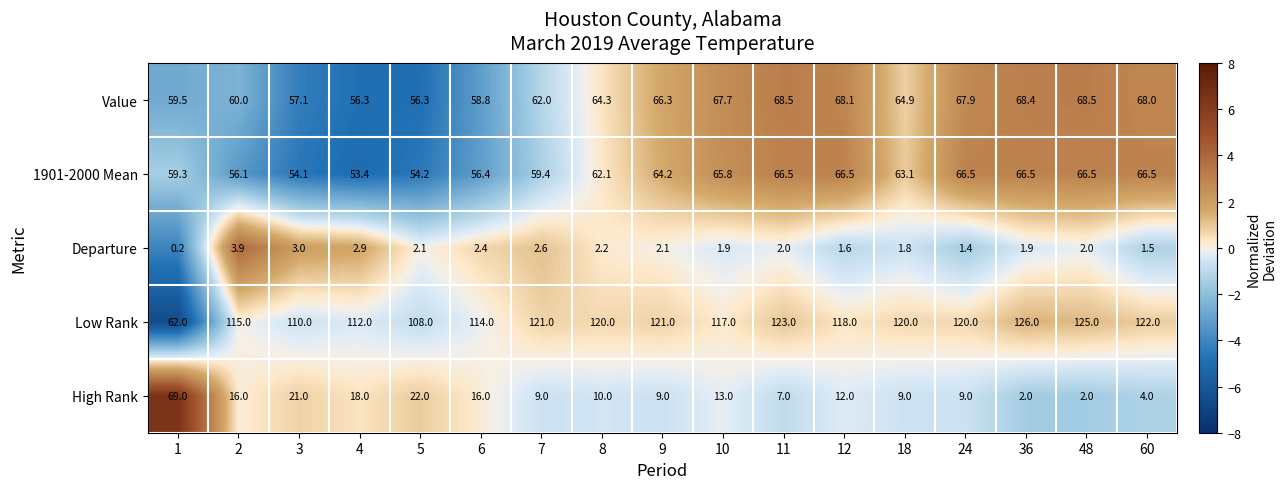

How many values in the Departure series are below 2?

7